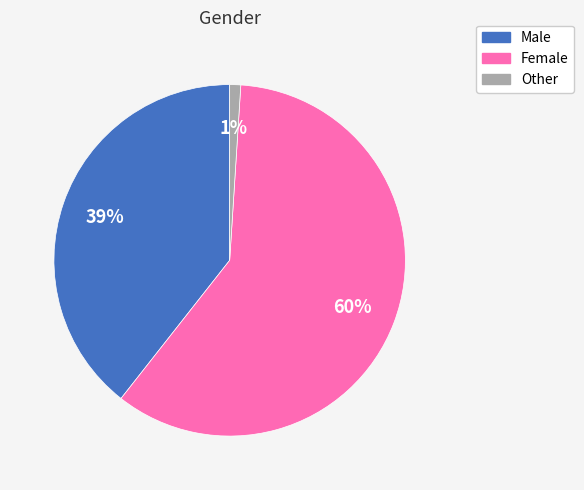

Which category accounts for the majority?

Female